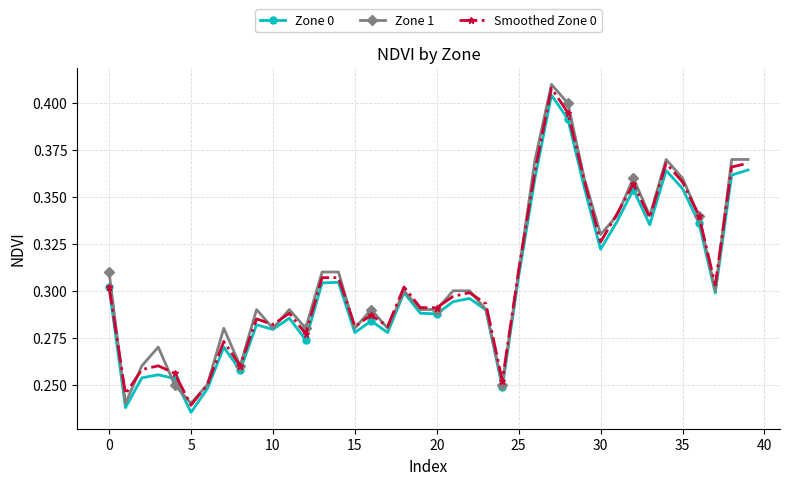

How many Zone 1 values are between 0 and 1?

40